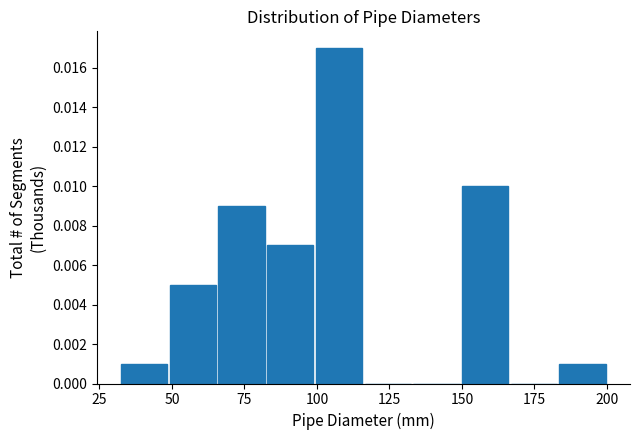

Read against the x-axis, roughly where is the centre of the tallest bar?

110